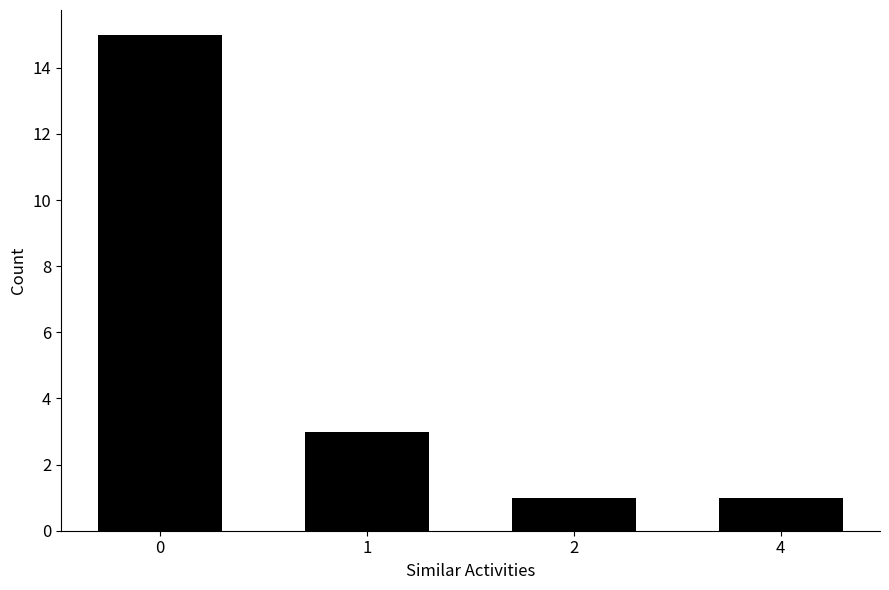

Reading left to right, extract all data points from this chart.

0=15	1=3	2=1	4=1